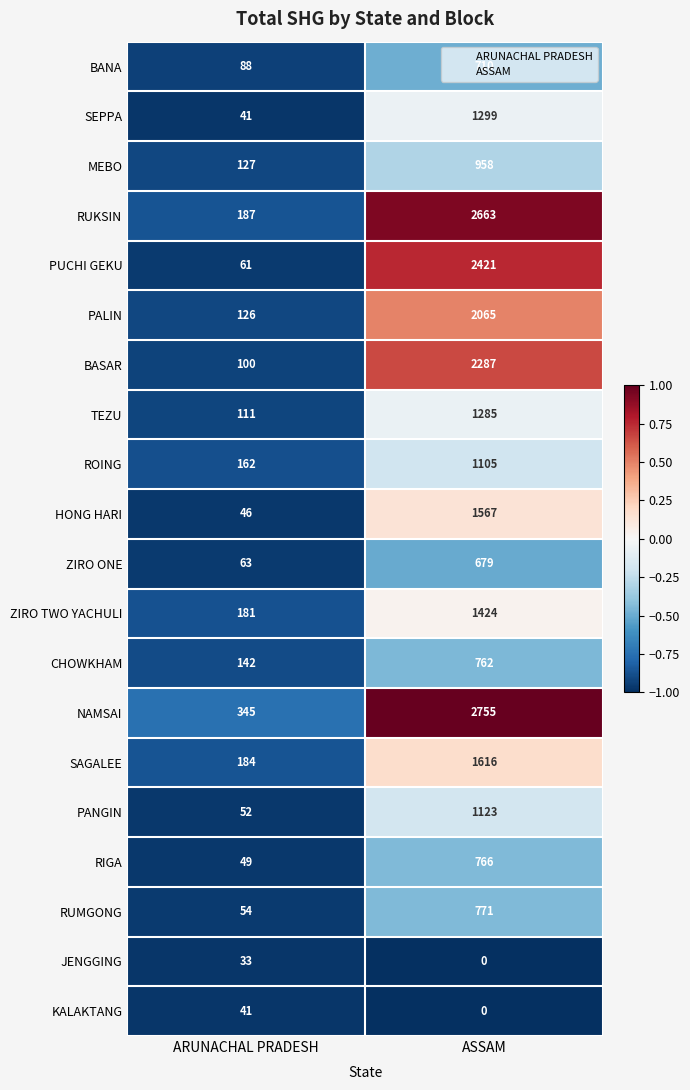

Which category has the highest value in the PANGIN series?

ASSAM